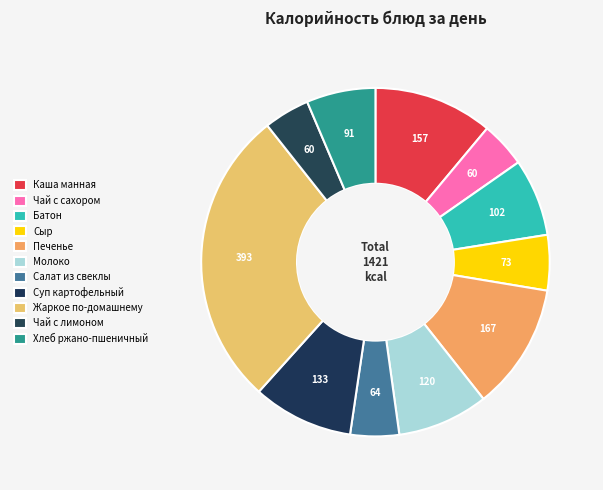

Does any single category account for the majority?

No